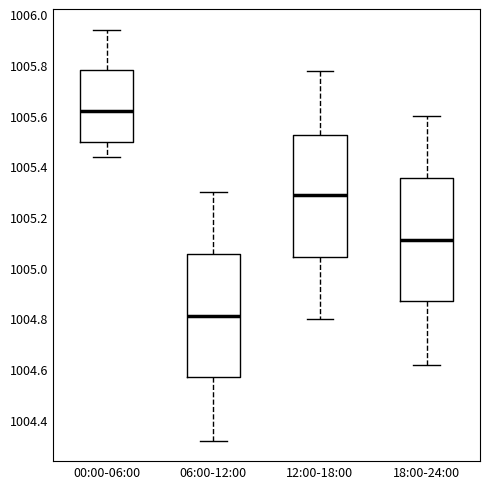

Which box's median line is the highest?

00:00-06:00